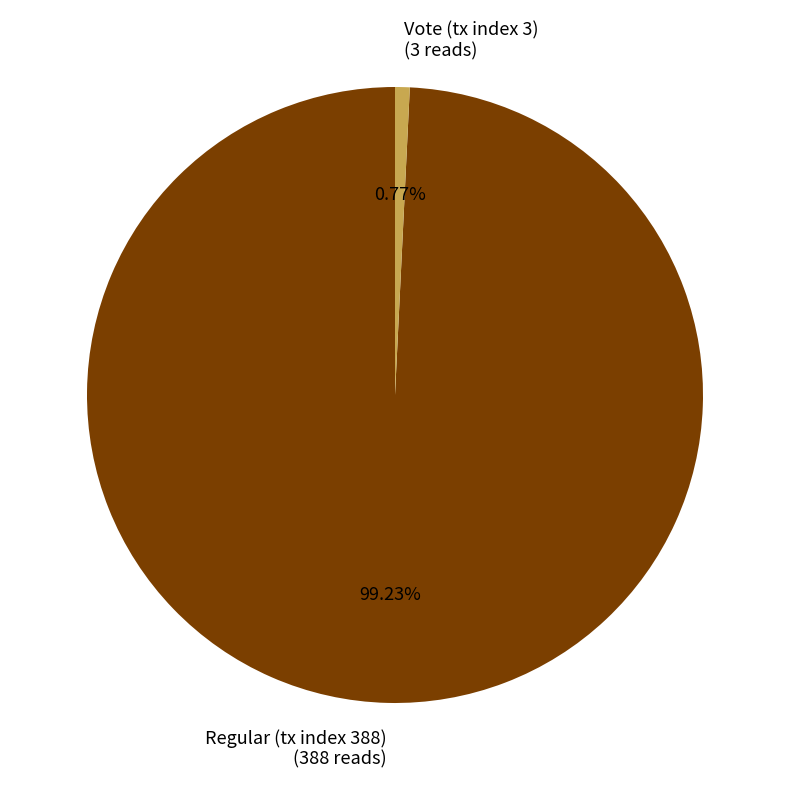

What percentage is NOT represented by Vote (tx index 3)?

99.2%